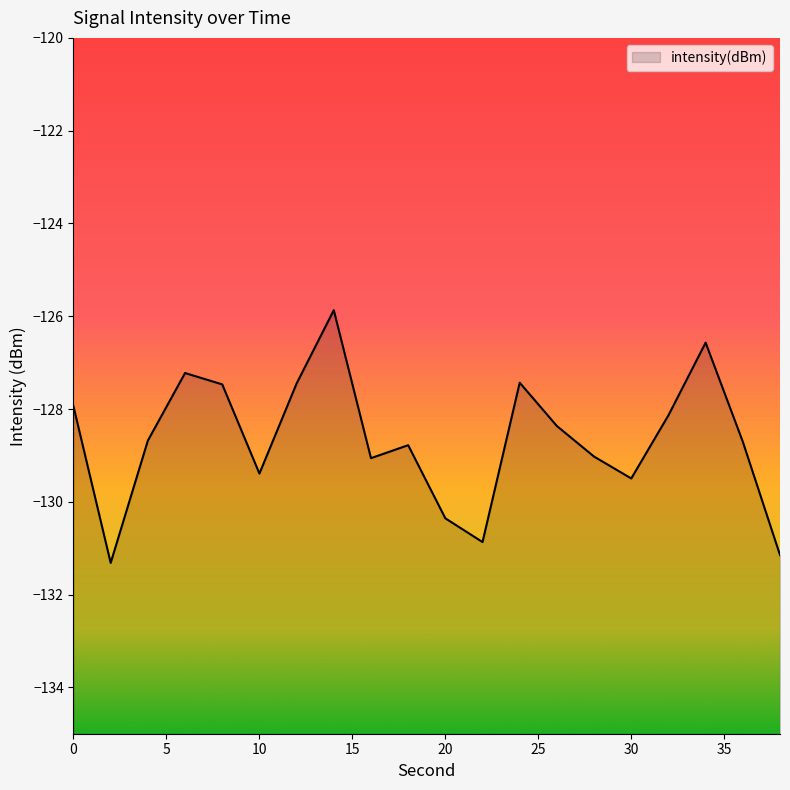

List the labels in order of value, smallest first.

2, 38, 22, 20, 30, 10, 16, 28, 18, 36, 4, 26, 32, 0, 8, 12, 24, 6, 34, 14